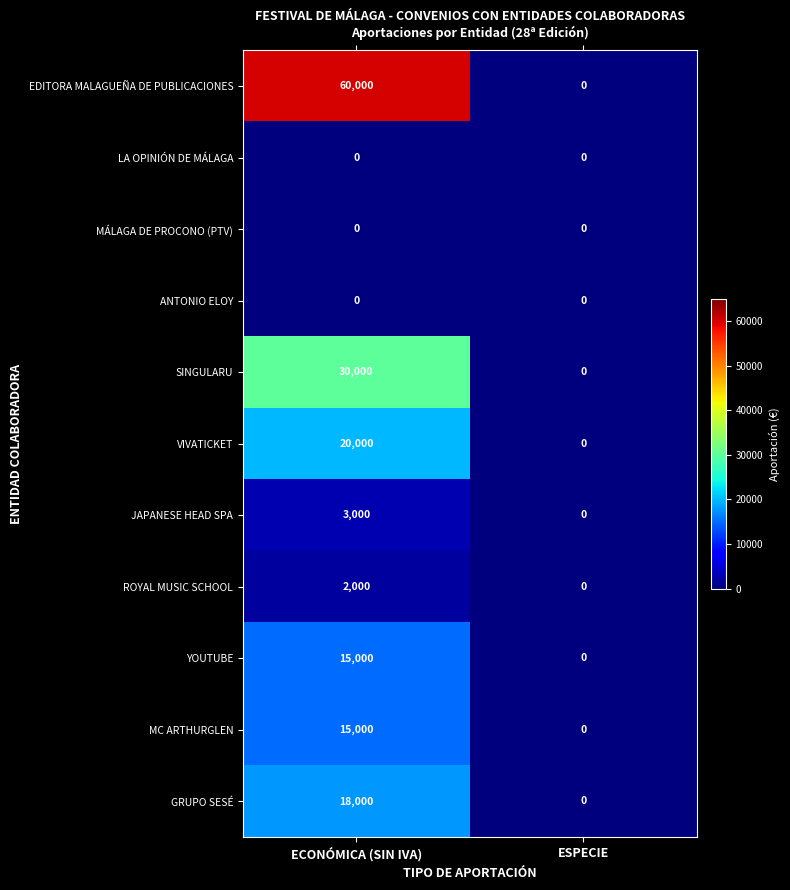

What is the spread (max minus min) of values at ECONÓMICA (SIN IVA)?

60000